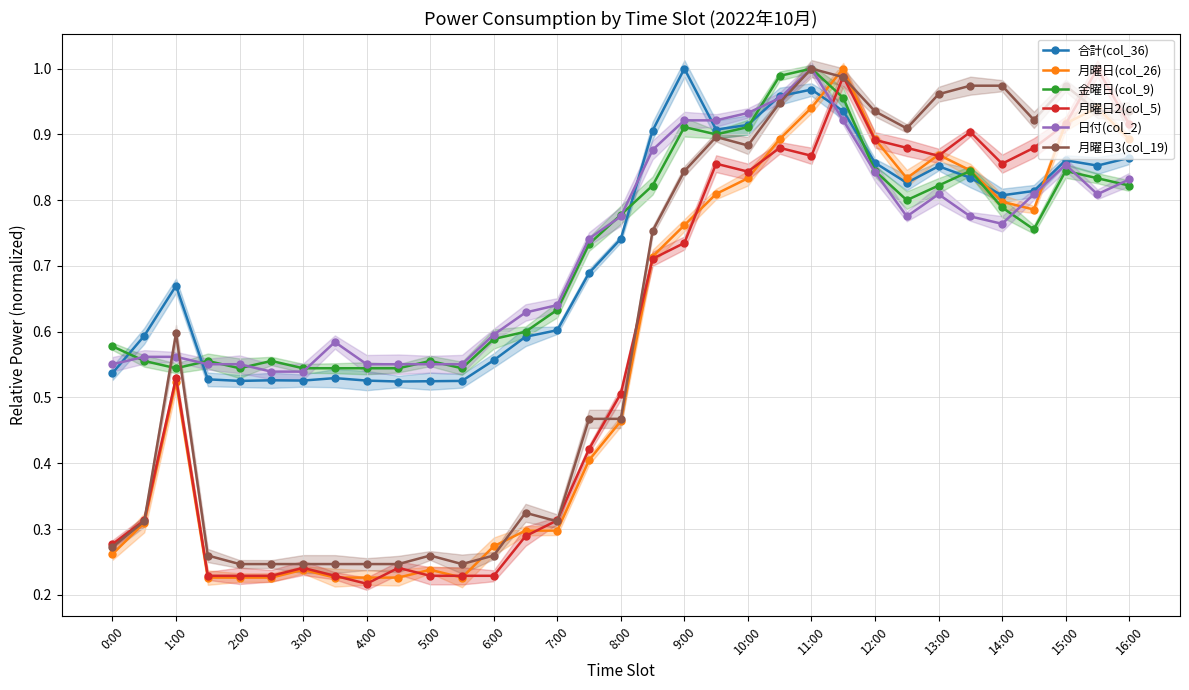

What is the average value of the 月曜日(col_26) series?

0.6